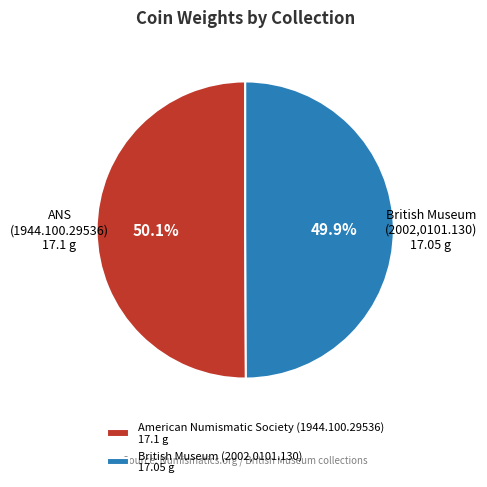

What is the total percentage of American Numismatic Society (1944.100.29536) and British Museum (2002,0101.130)?

100.0%